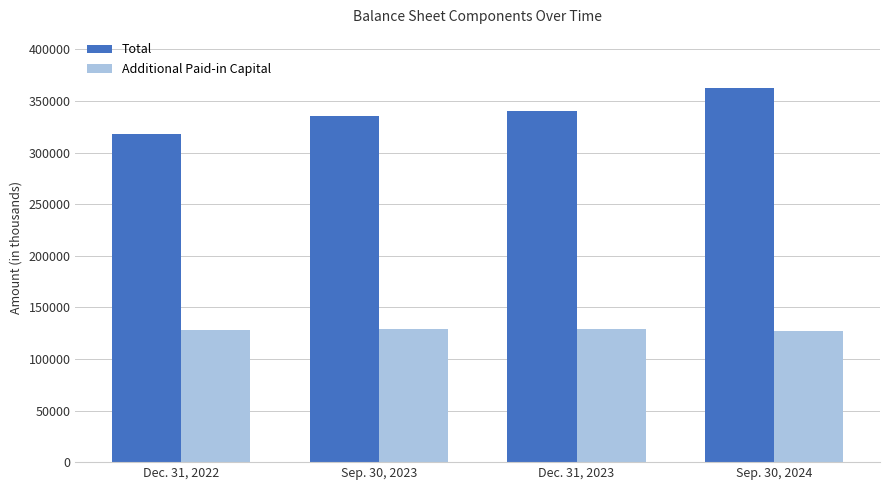

Where is Total nearest to the value 340317?

Dec. 31, 2023